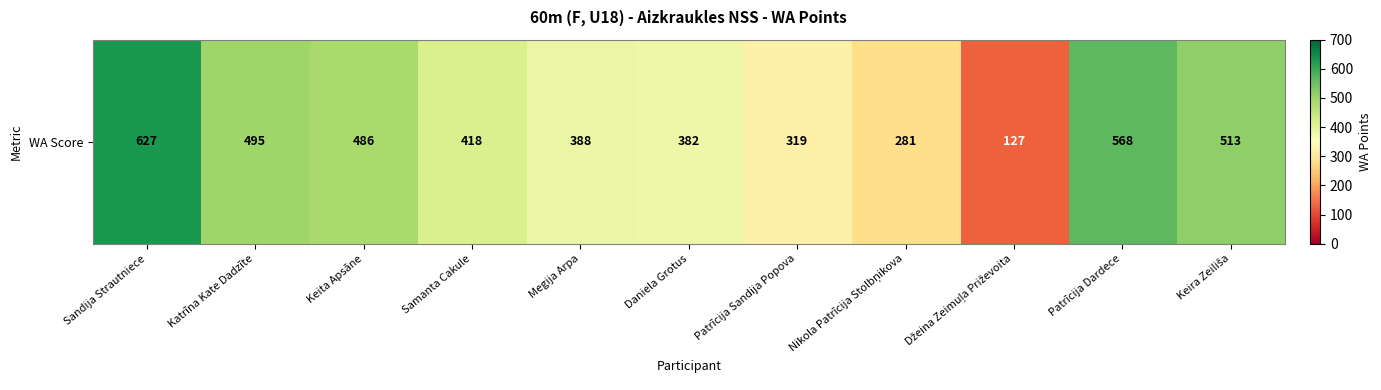

What is the difference between the maximum and minimum values?

500